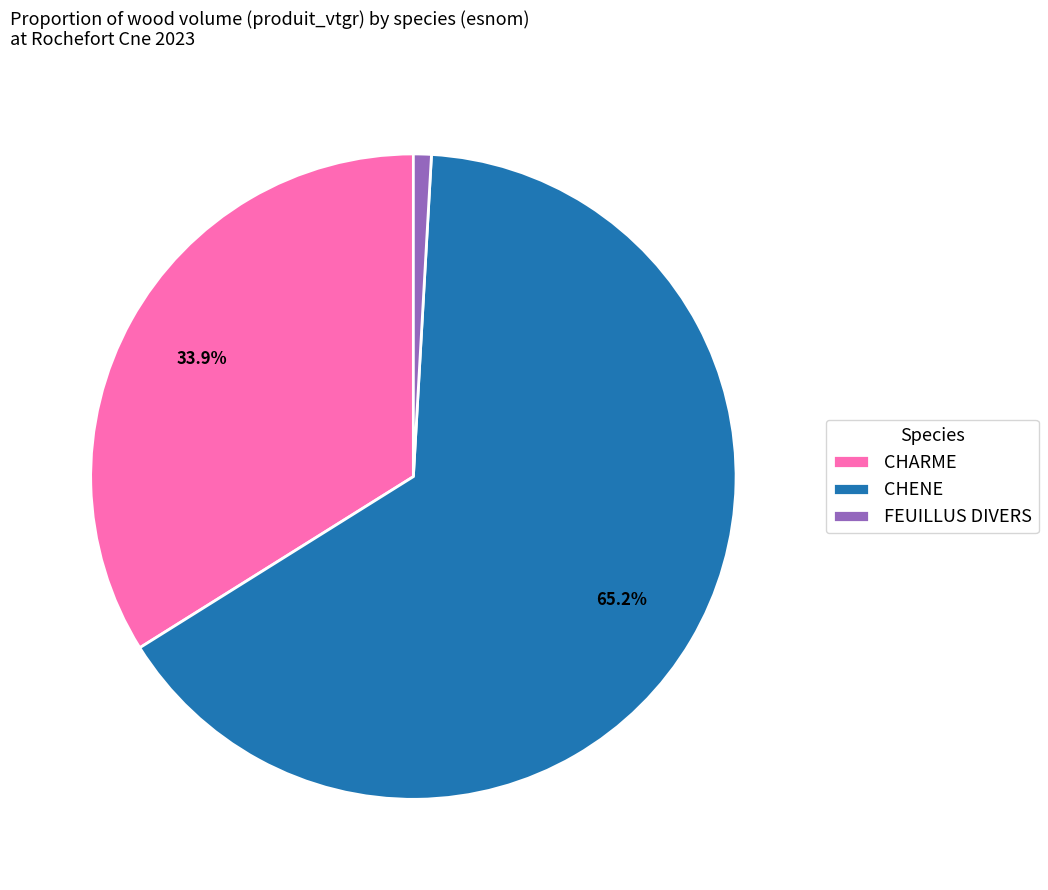

What portion of the pie excludes CHARME?

66.1%